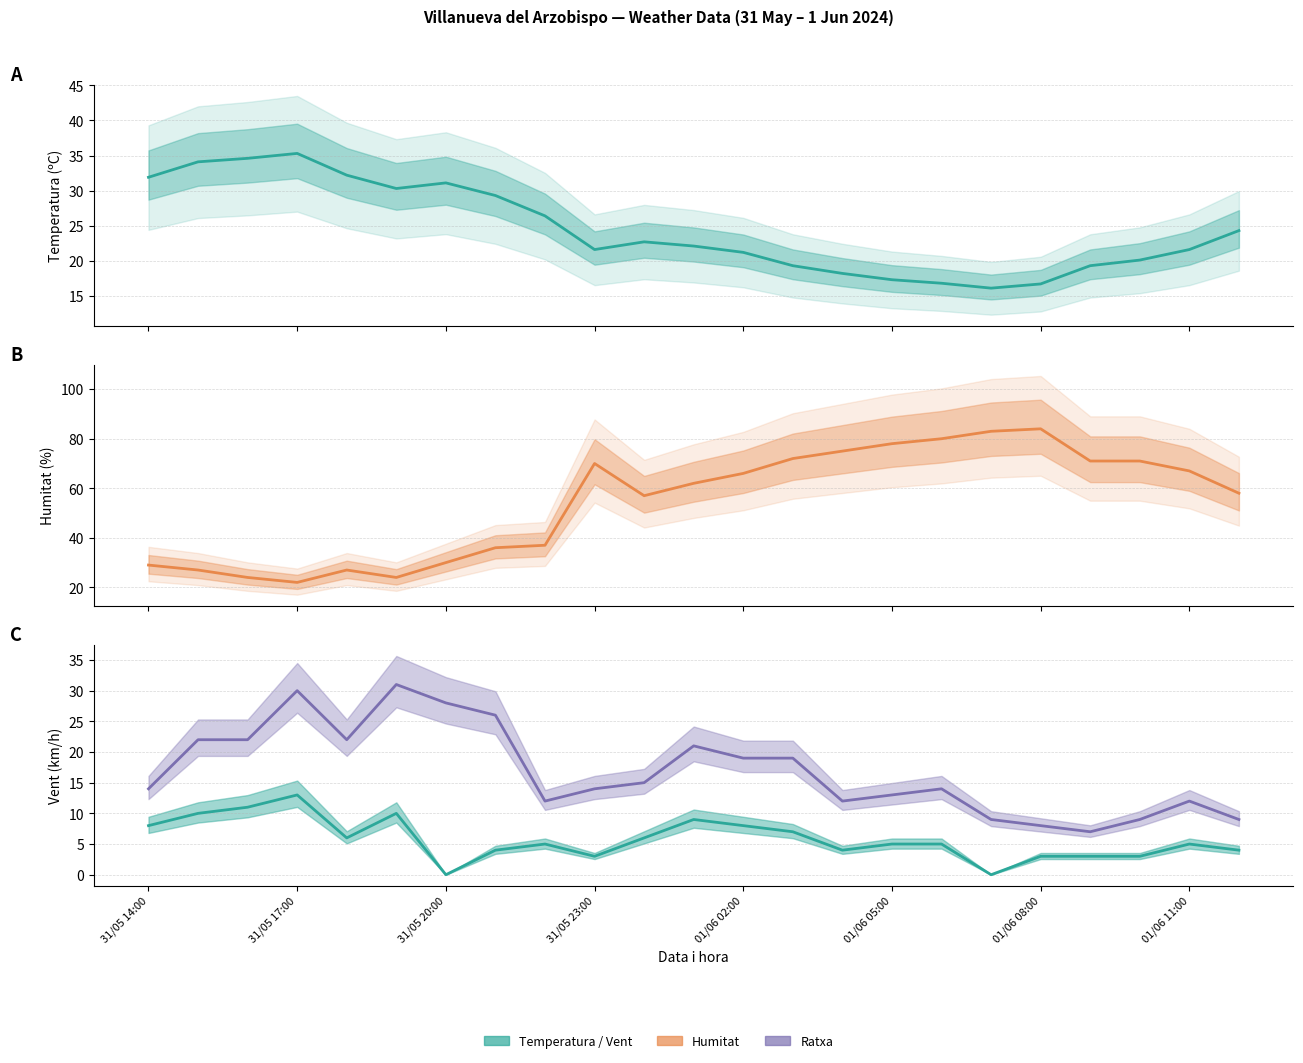

What is the sum of all Humitat (%) values?

1250.0